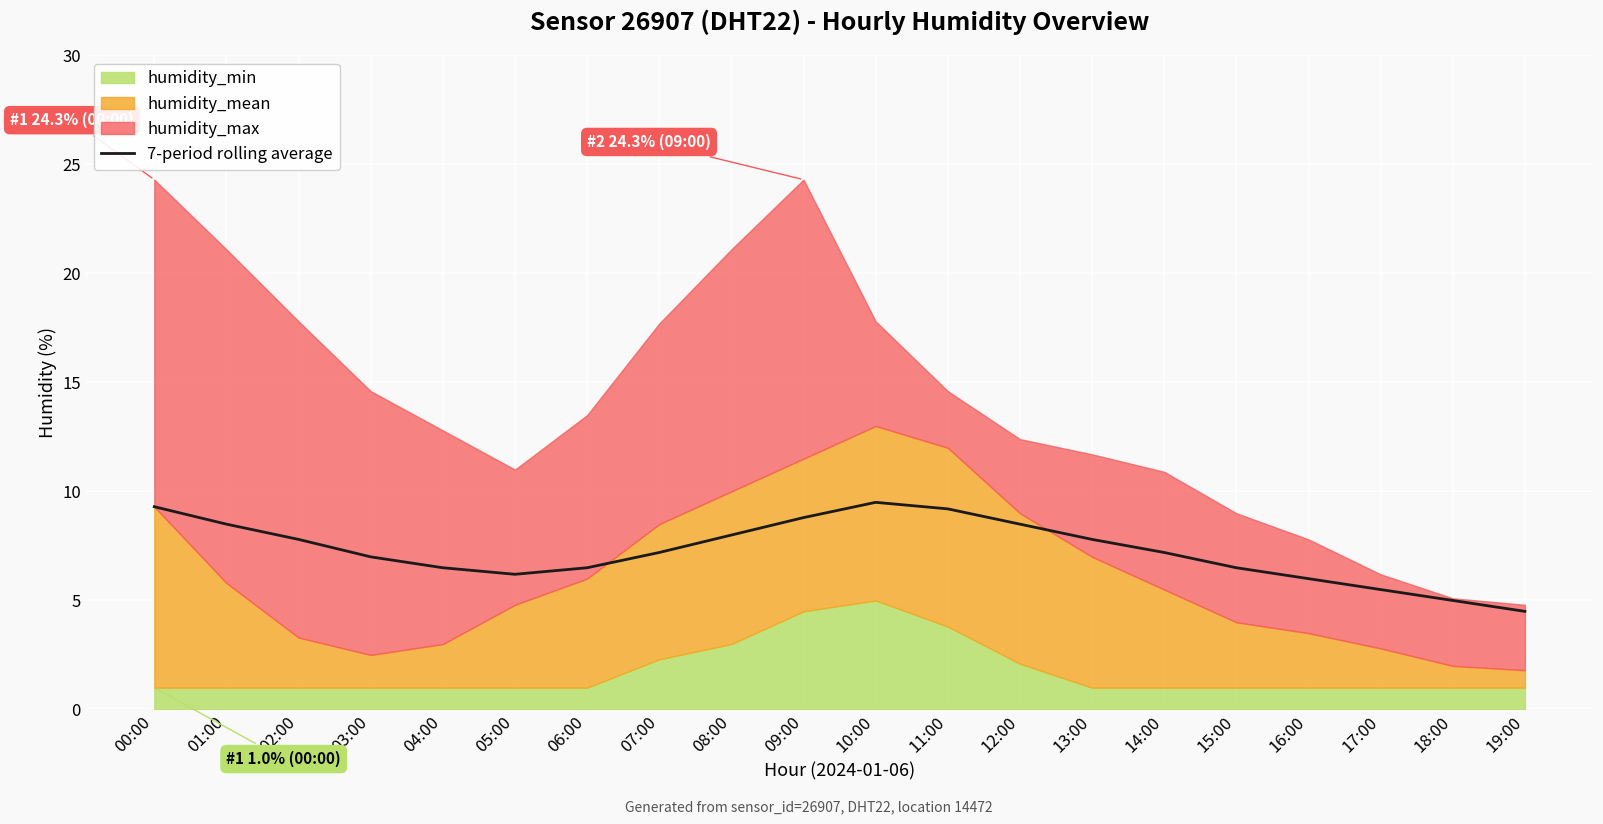

The 7-period rolling average series shows 7.0 at 03:00. True or false?

True